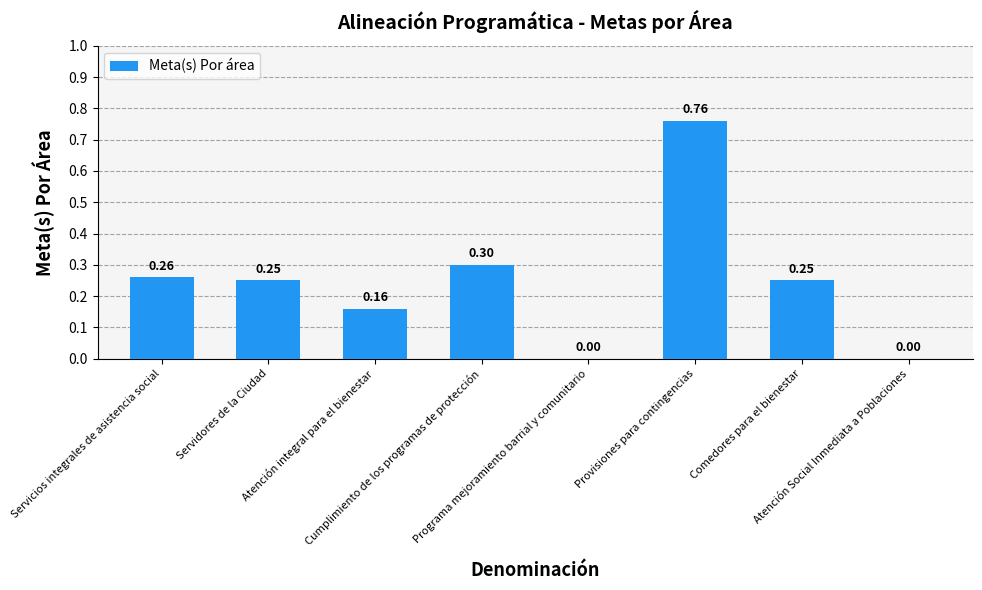

Are the bars horizontal?

No